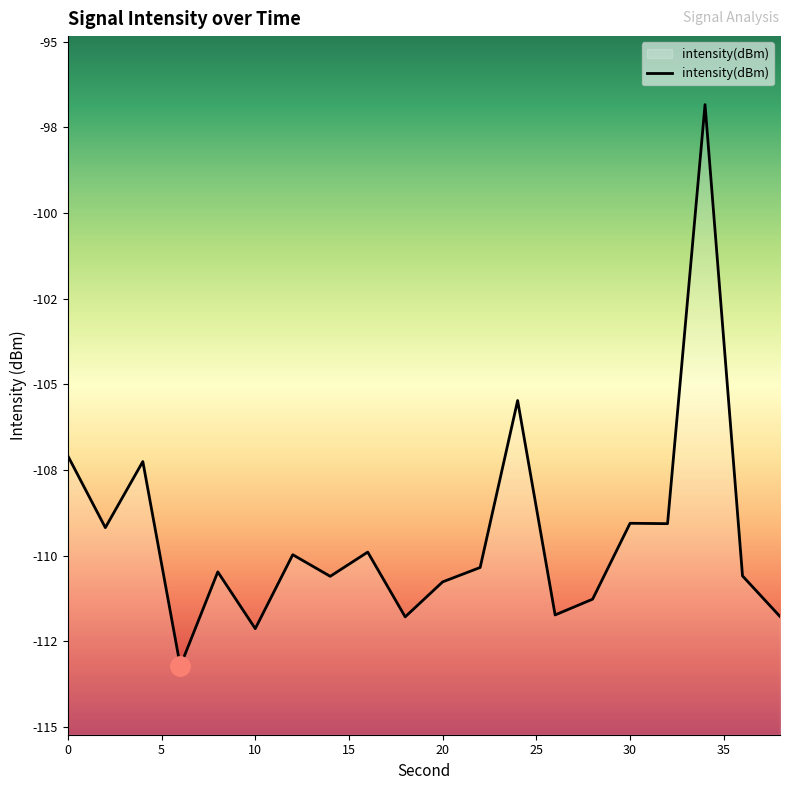

Reading left to right, extract all data points from this chart.

-107.1	-109.2	-107.3	-113.2	-110.5	-112.1	-110.0	-110.6	-109.9	-111.8	-110.8	-110.3	-105.5	-111.7	-111.3	-109.1	-109.1	-96.8	-110.6	-111.8